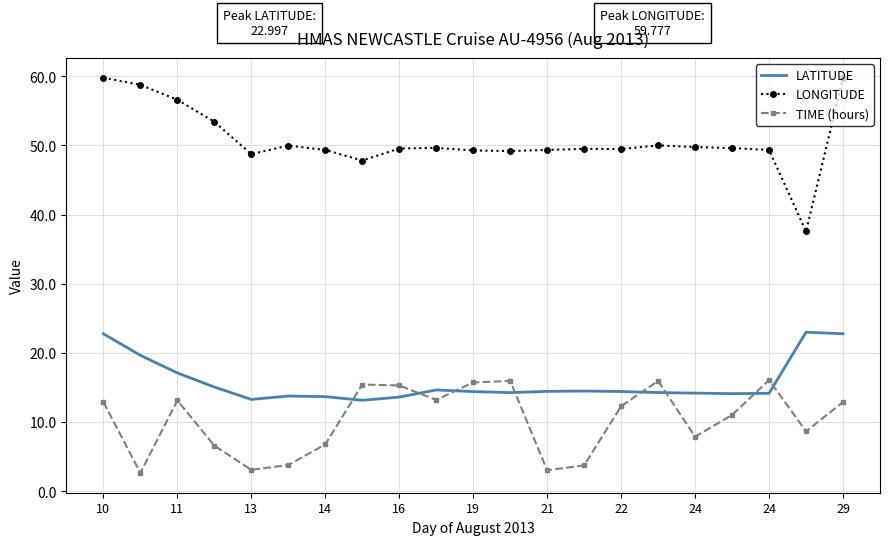

What is the highest value of the LATITUDE series?

23.0